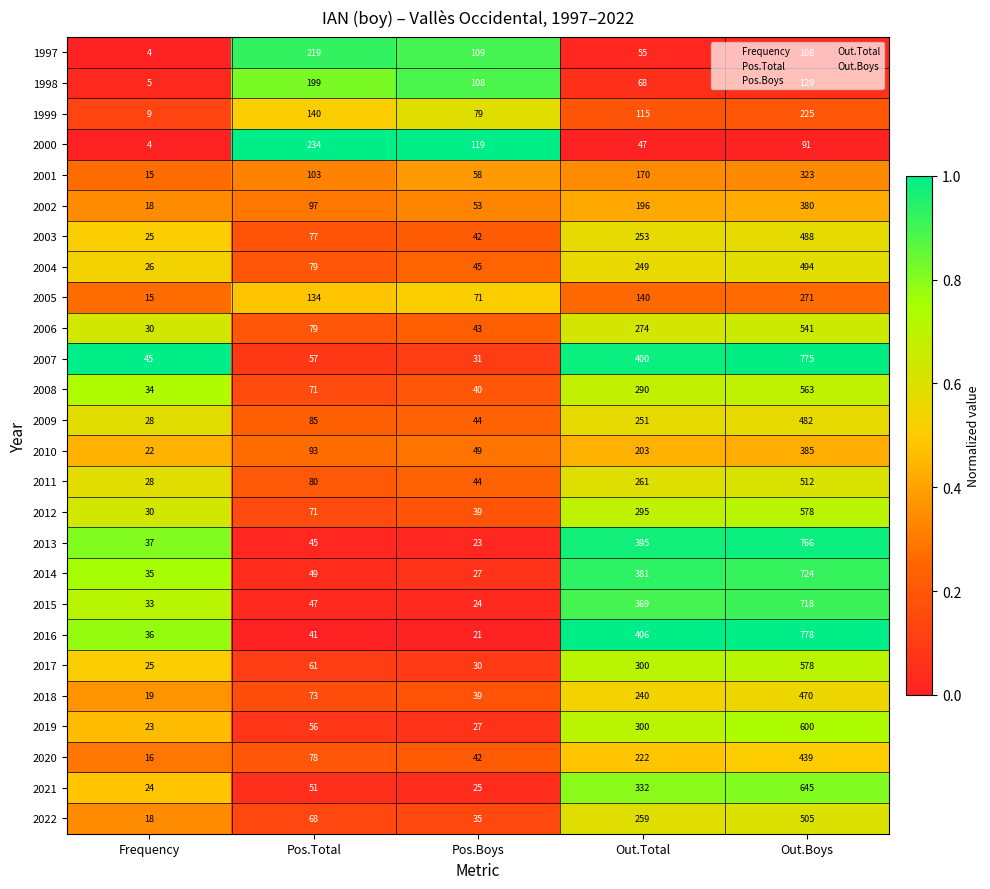

Which series has the largest total across all categories?

2007